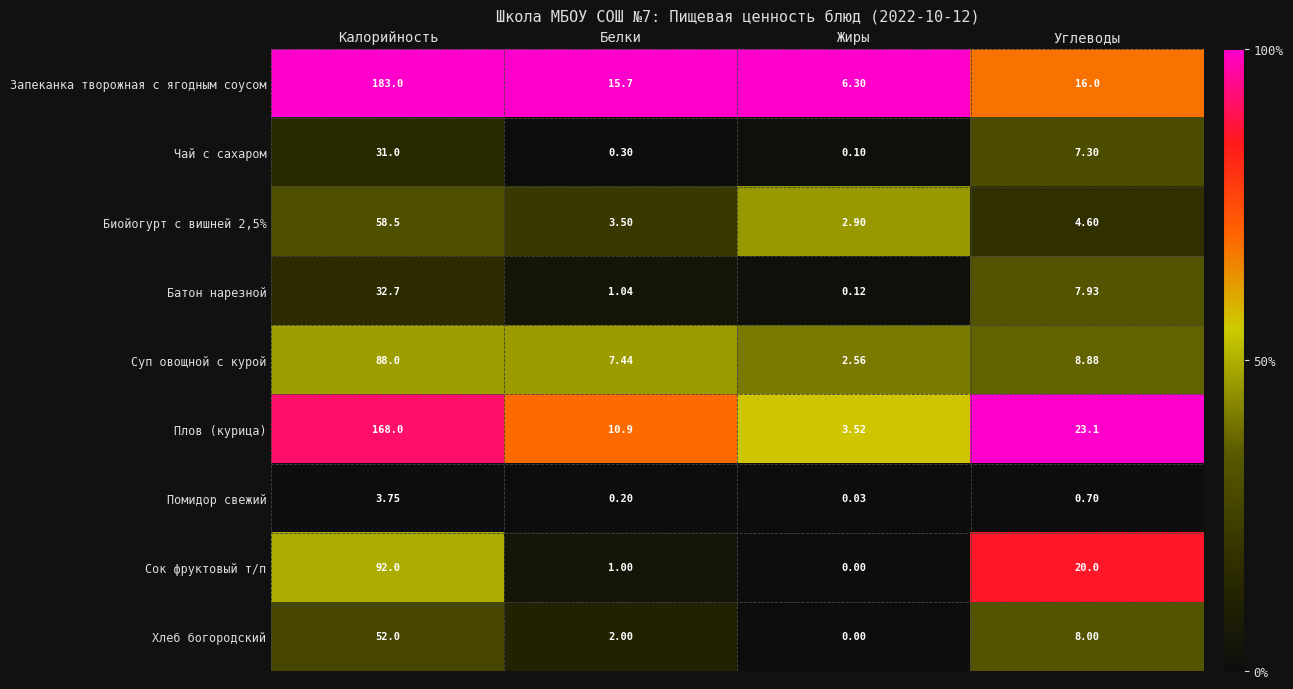

What is the total value across all series at Калорийность?

709.0